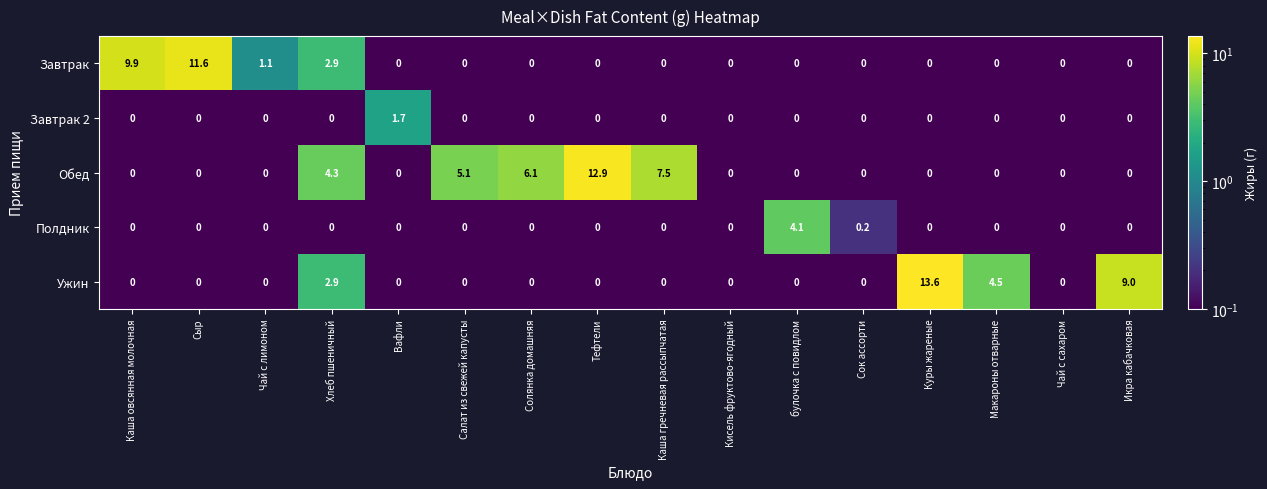

What is the total value across all series at Каша овсянная молочная?

9.9